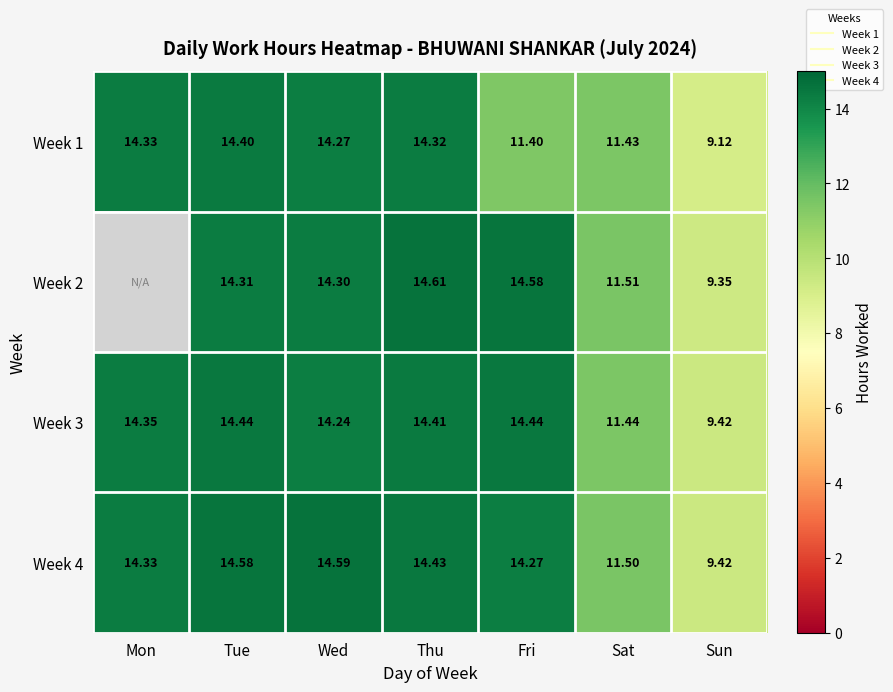

At which category does the chart reach its peak across all series?

Thu